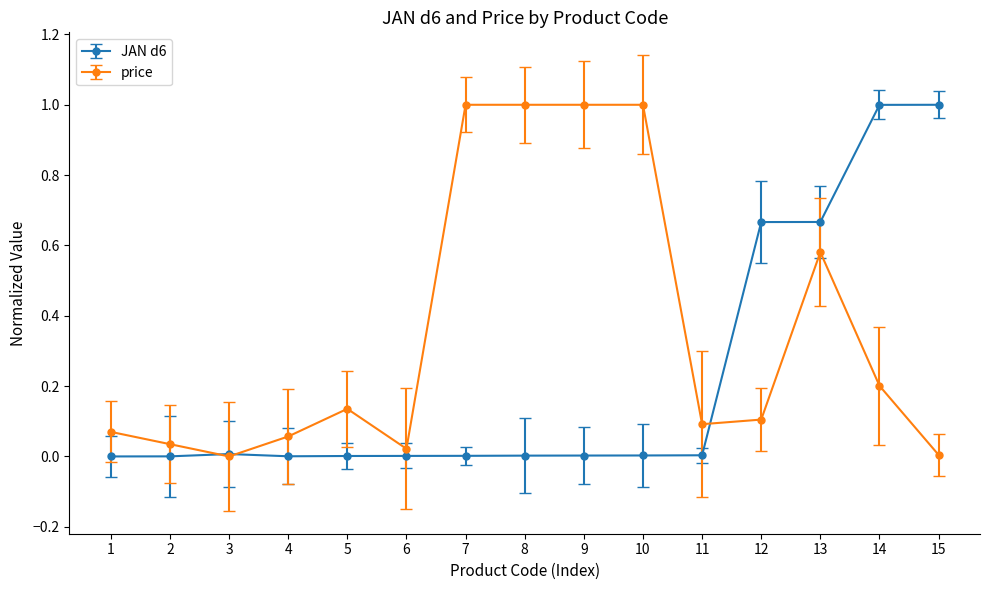

Which series has the largest total across all categories?

price